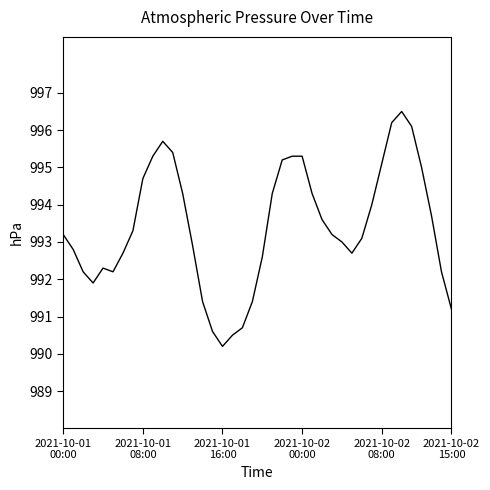

What is the maximum value shown in the chart?

996.5